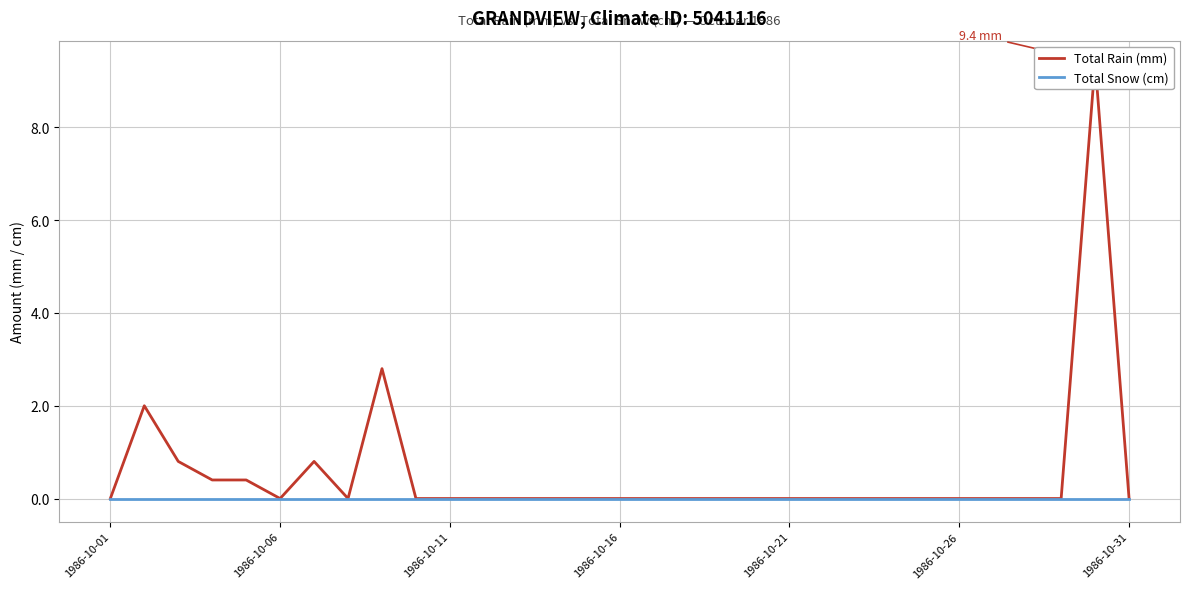

What is the highest value of the Total Rain (mm) series?

9.4